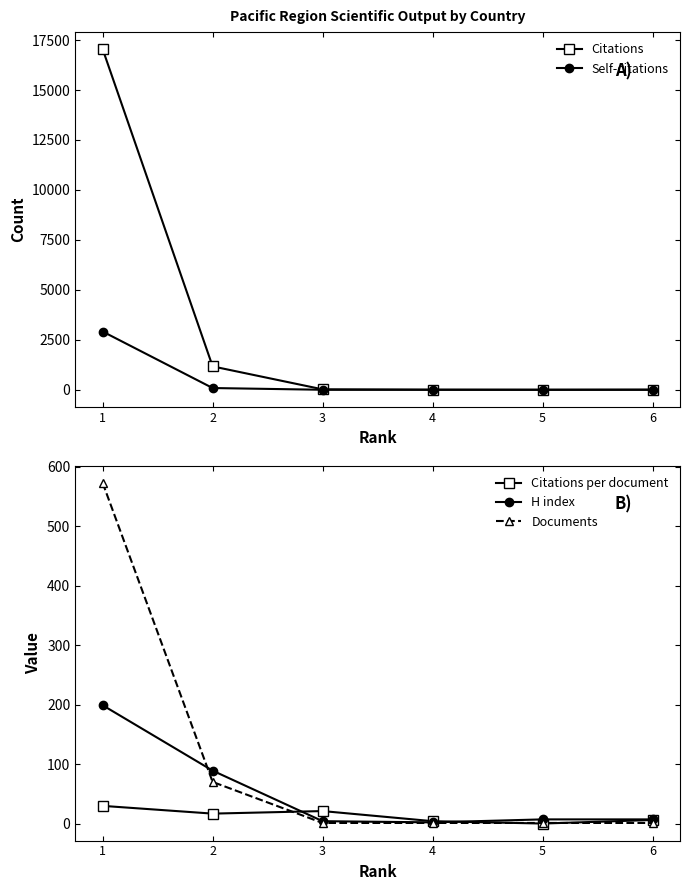

At which category is the sum across all series the highest?

1